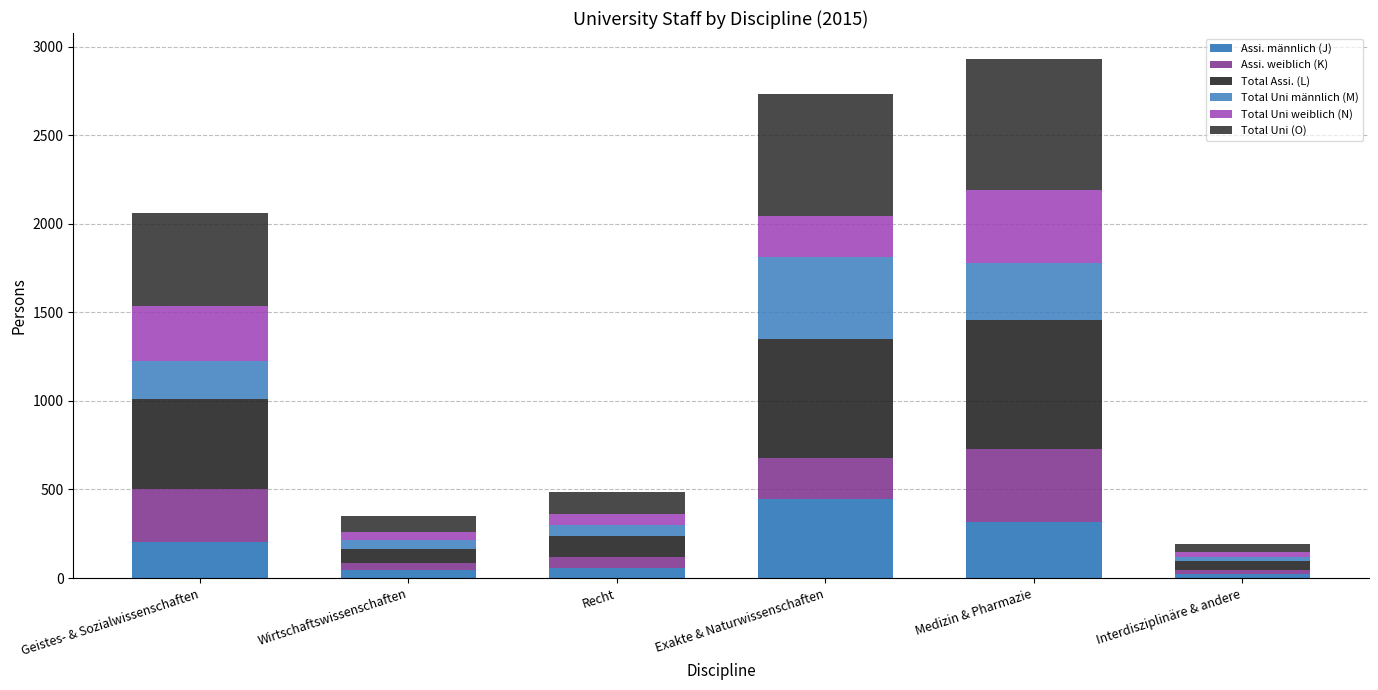

What are all the series names shown in the legend?

Assi. männlich (J), Assi. weiblich (K), Total Assi. (L), Total Uni männlich (M), Total Uni weiblich (N), Total Uni (O)